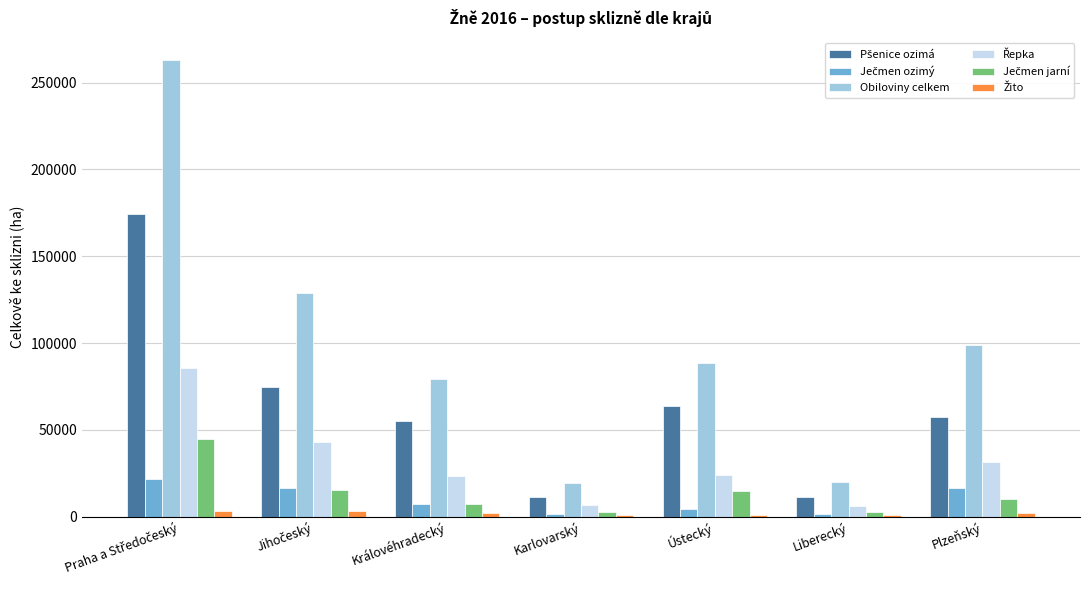

What is the highest value of the Obiloviny celkem series?

262723